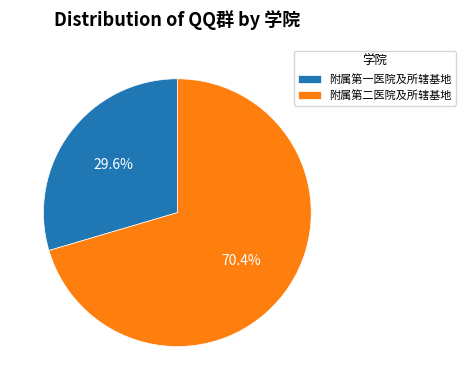

Which category has the biggest portion of the pie?

附属第二医院及所辖基地